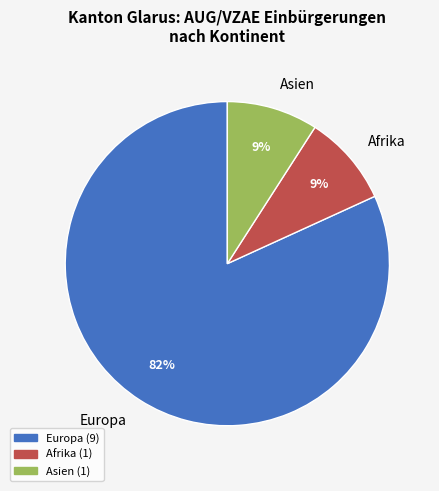

Does Afrika account for over 50% of the chart?

No